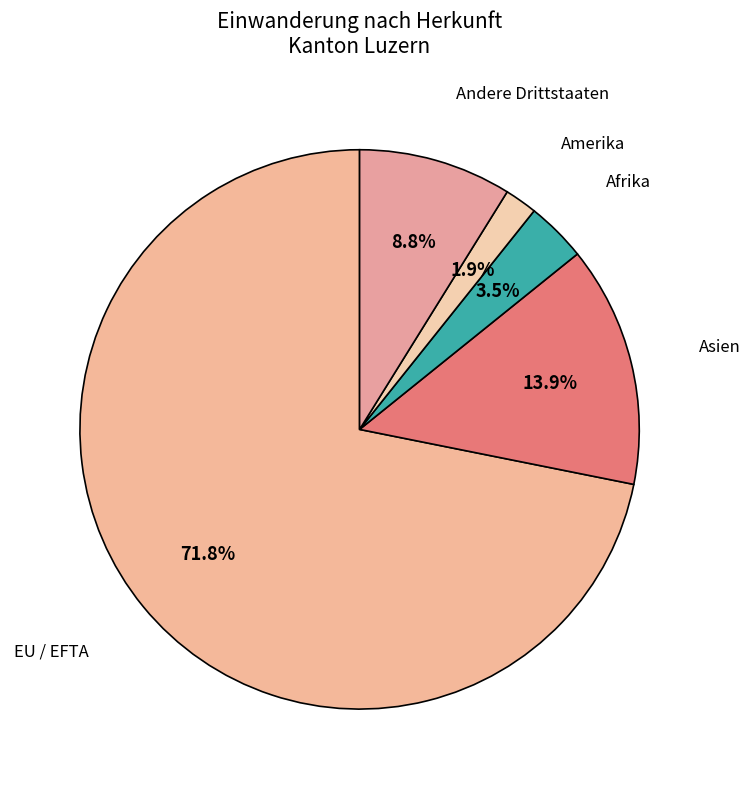

How many segments does this pie chart have?

5